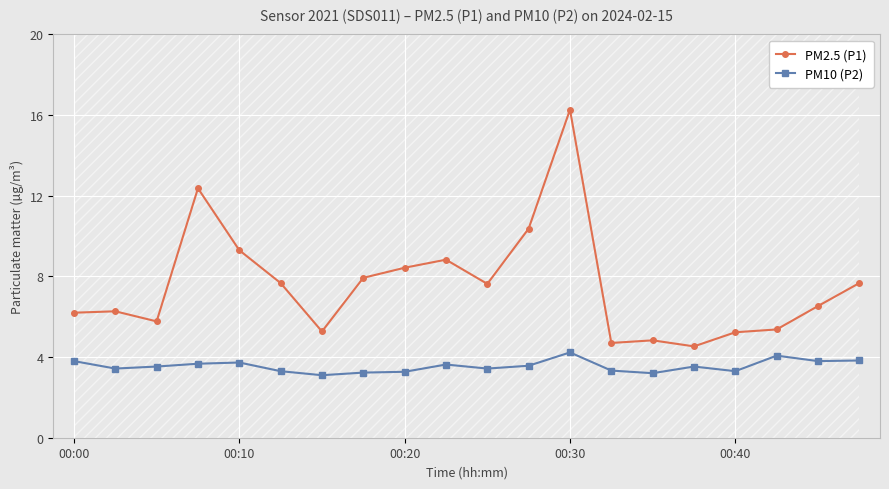

How many distinct data groups are displayed?

2